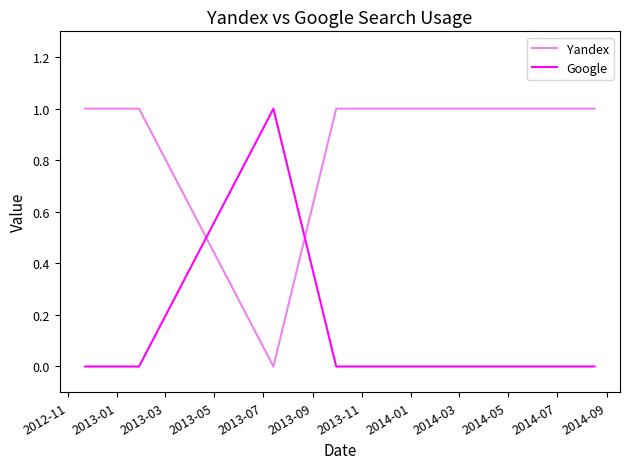

How many times do Yandex and Google cross each other?

2